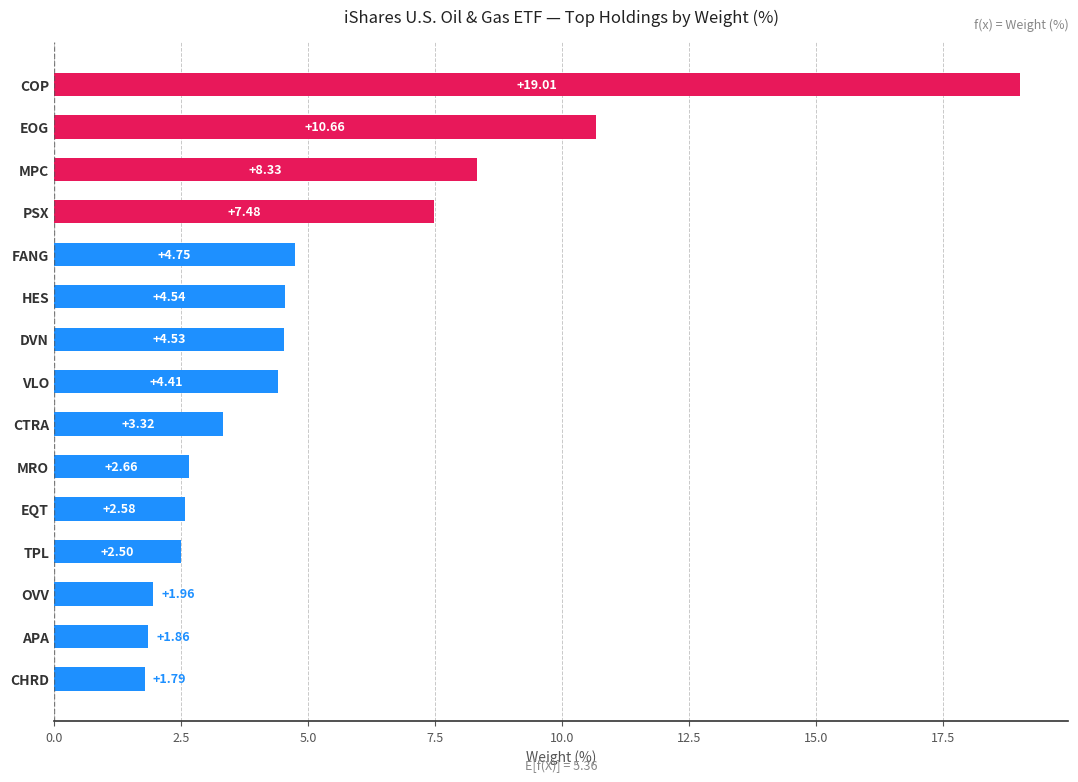

Rank the categories by value from highest to lowest.

COP, EOG, MPC, PSX, FANG, HES, DVN, VLO, CTRA, MRO, EQT, TPL, OVV, APA, CHRD